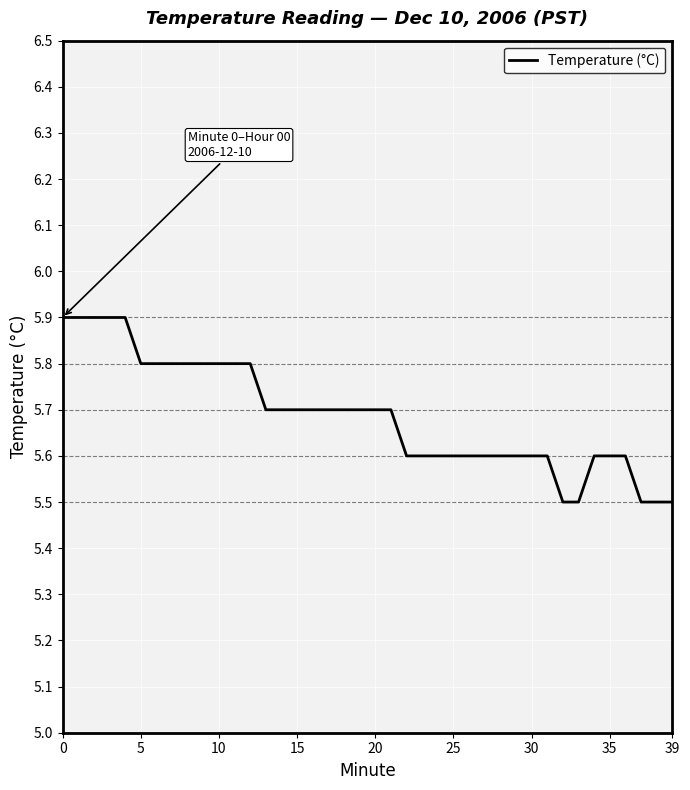

What is the smallest value displayed?

5.5